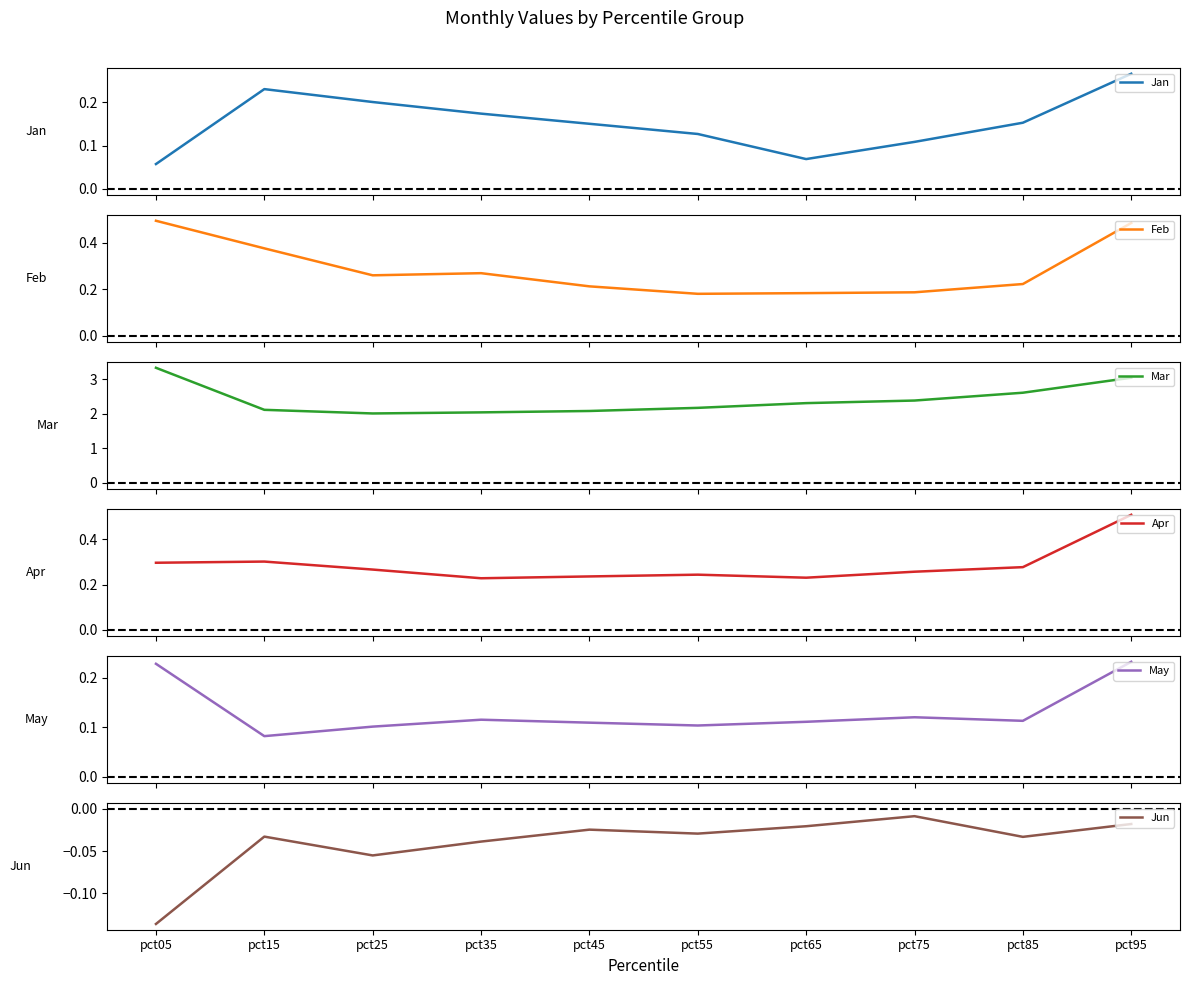

Between pct55 and pct45, which is larger?

pct45